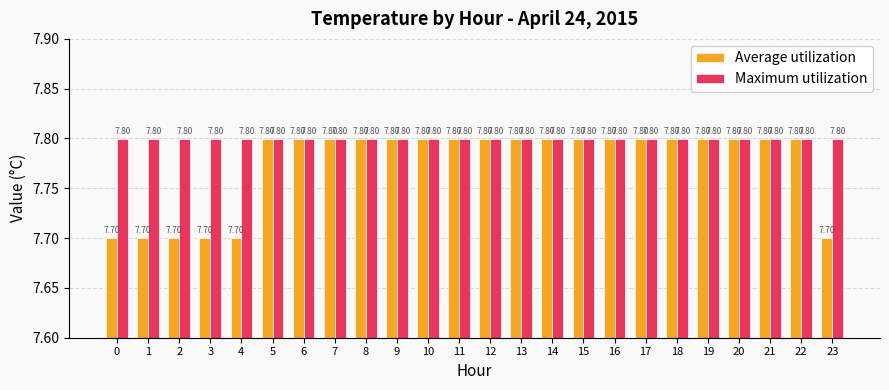

Reading left to right, transcribe all the data shown in this chart.

Average utilization: 7.7	7.7	7.7	7.7	7.7	7.8	7.8	7.8	7.8	7.8	7.8	7.8	7.8	7.8	7.8	7.8	7.8	7.8	7.8	7.8	7.8	7.8	7.8	7.7
Maximum utilization: 7.8	7.8	7.8	7.8	7.8	7.8	7.8	7.8	7.8	7.8	7.8	7.8	7.8	7.8	7.8	7.8	7.8	7.8	7.8	7.8	7.8	7.8	7.8	7.8